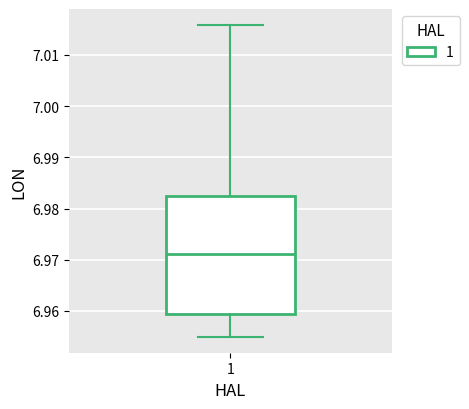

Transcribe this box plot: give where the median line is, the range the box spans, and where the two whiskers end, as read against the y-axis. The values are not printed on the chart, so give them approximately, as read against the axis.

median 6.971, box 6.959 to 6.982, whiskers 6.955 to 7.016